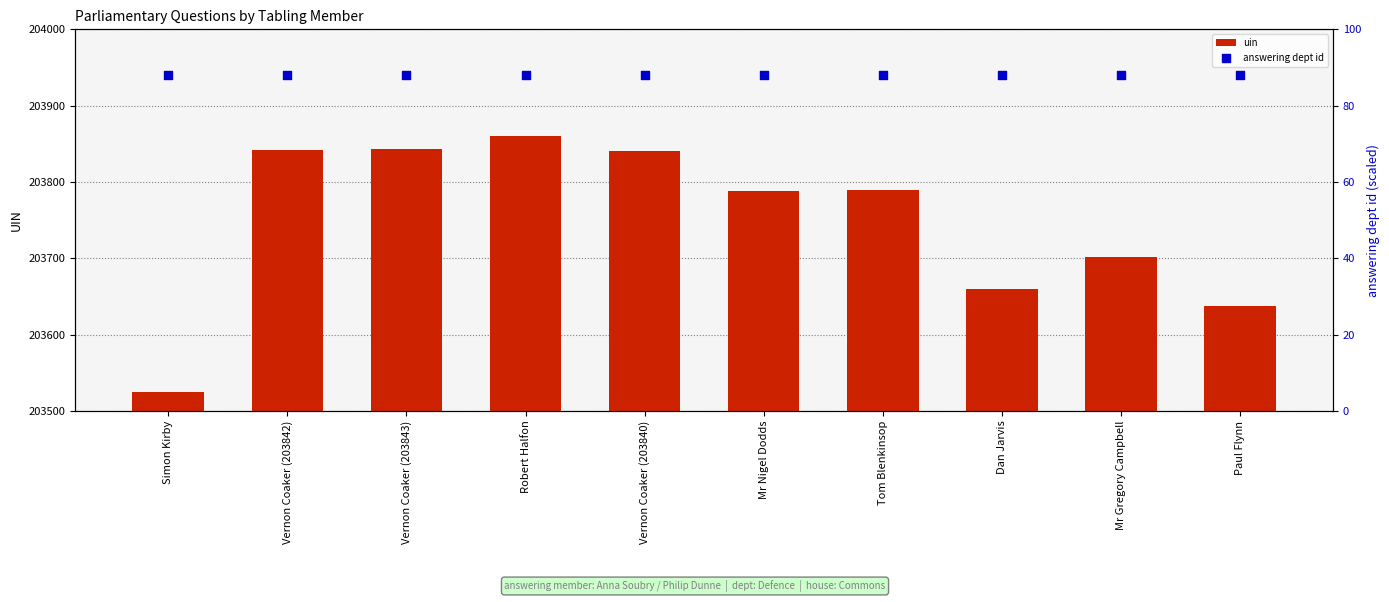

Which series contains the lowest Y value?

answering dept id